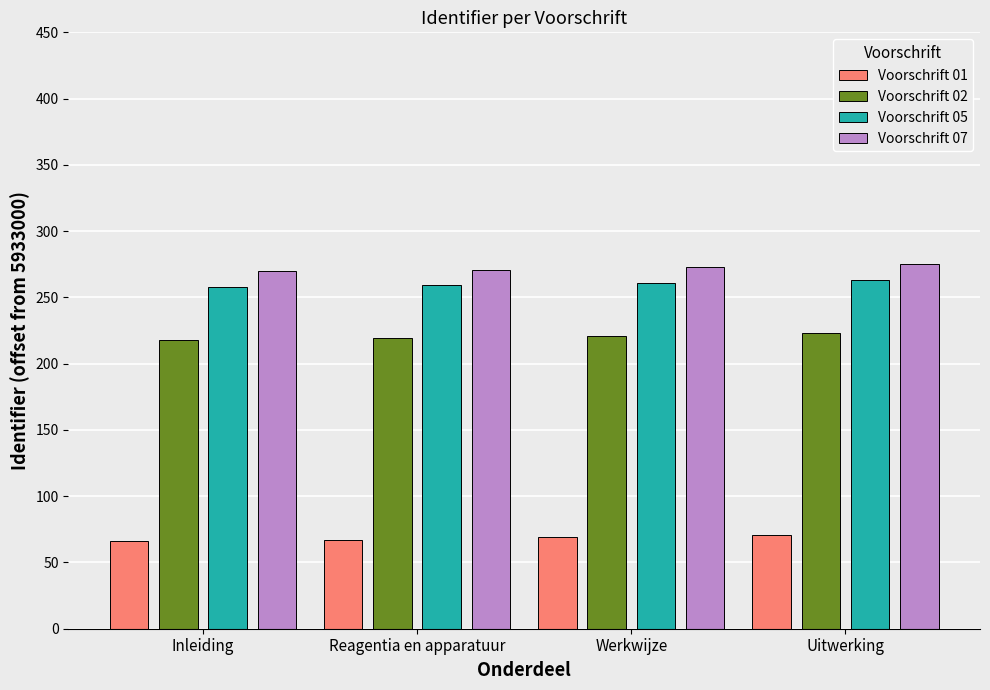

Does the chart contain stacked bars?

No